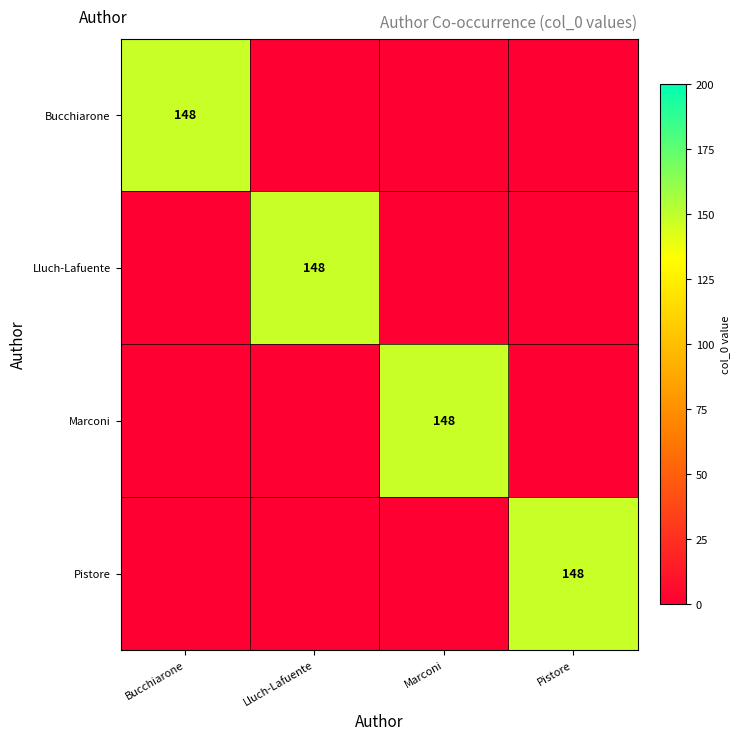

How many positive values does the Bucchiarone series have?

1